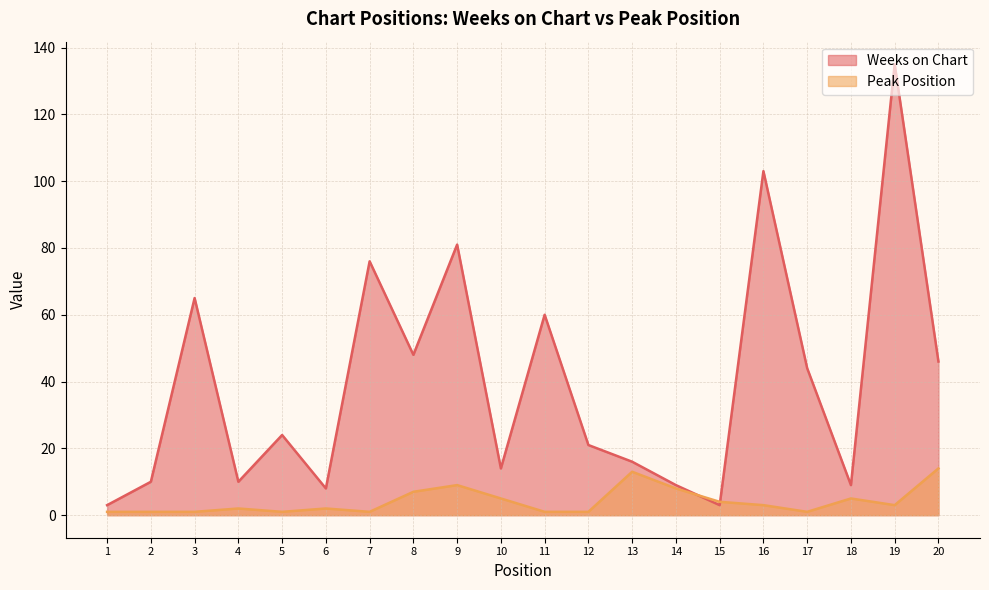

Between 14 and 18, which series saw the biggest shift?

Peak Position